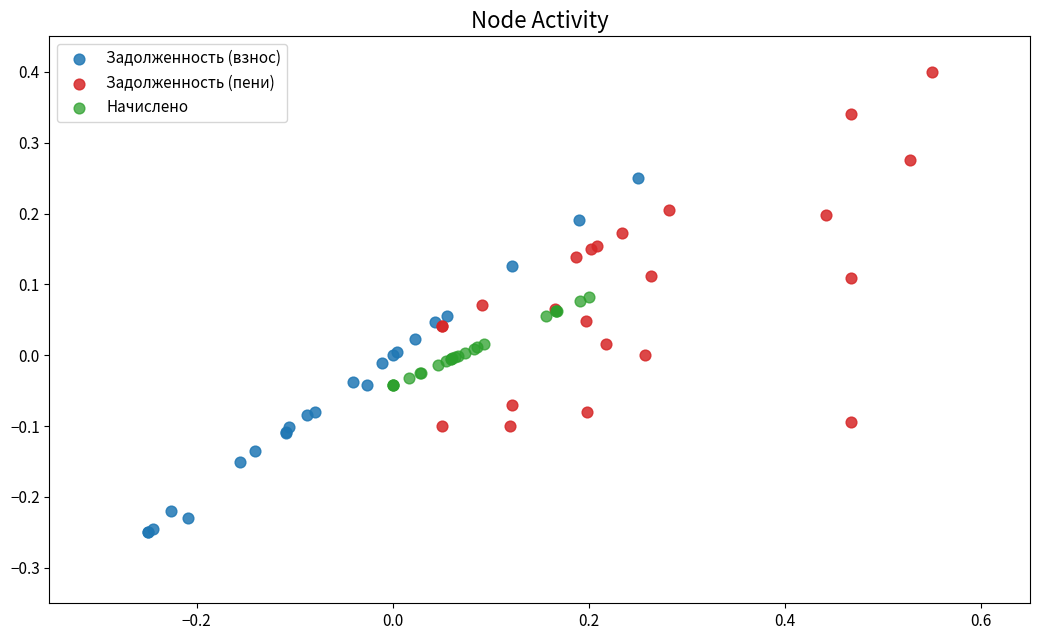

Which series contains the highest Y value?

Задолженность (пени)